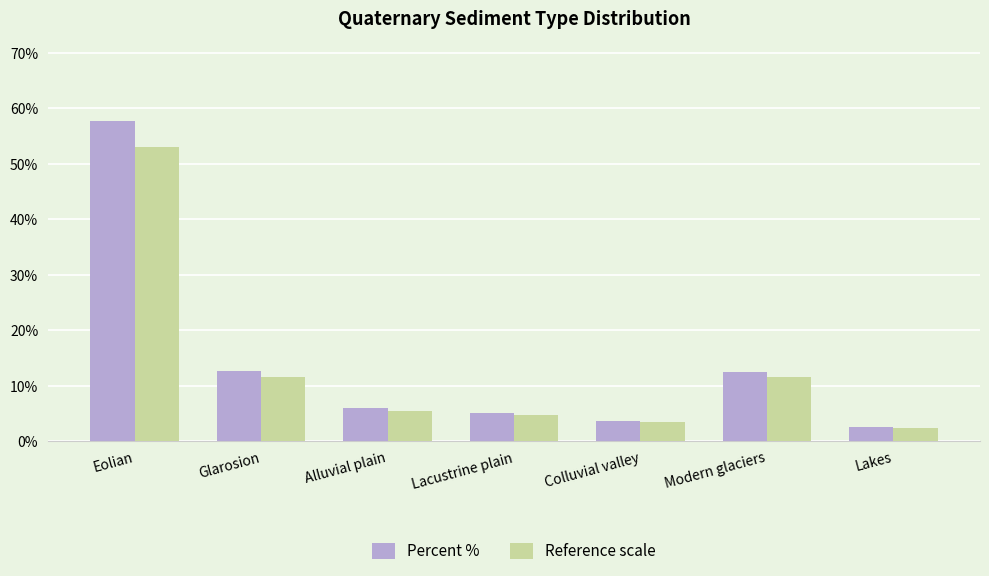

What is the label of the 4th bar from the left?

Lacustrine plain